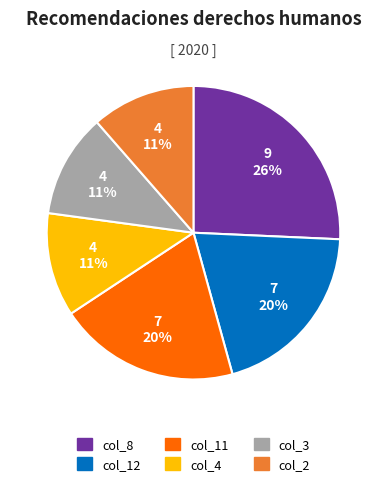

What is the largest slice in the pie chart?

col_8